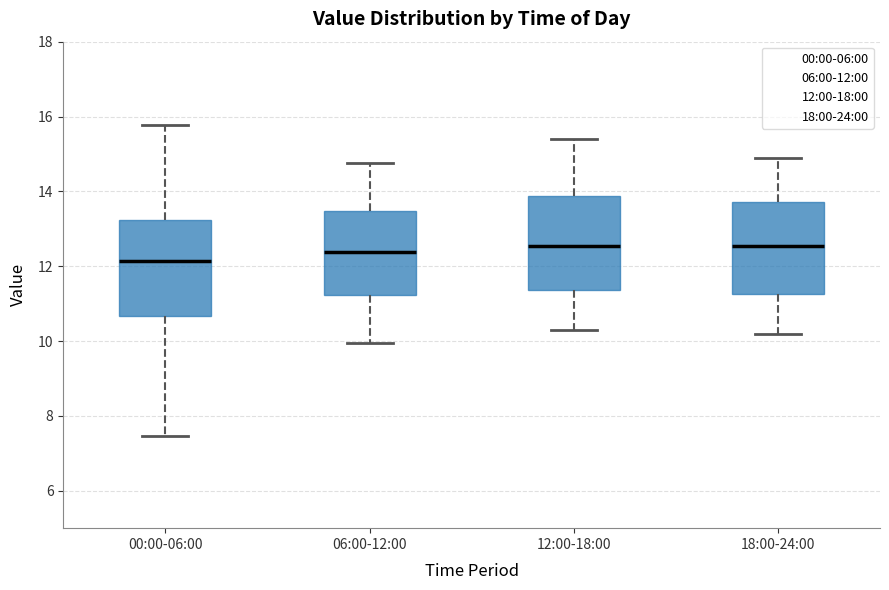

Reading left to right, transcribe this box plot: for each box, give where its median line is, the range the box spans, and where its two whiskers end, as read against the y-axis. The values are not printed on the chart, so give them approximately, as read against the axis.

00:00-06:00: median 12.2, box 10.6 to 13.2, whiskers 7.4 to 15.8
06:00-12:00: median 12.4, box 11.2 to 13.4, whiskers 10.0 to 14.8
12:00-18:00: median 12.6, box 11.4 to 13.8, whiskers 10.4 to 15.4
18:00-24:00: median 12.6, box 11.2 to 13.8, whiskers 10.2 to 15.0